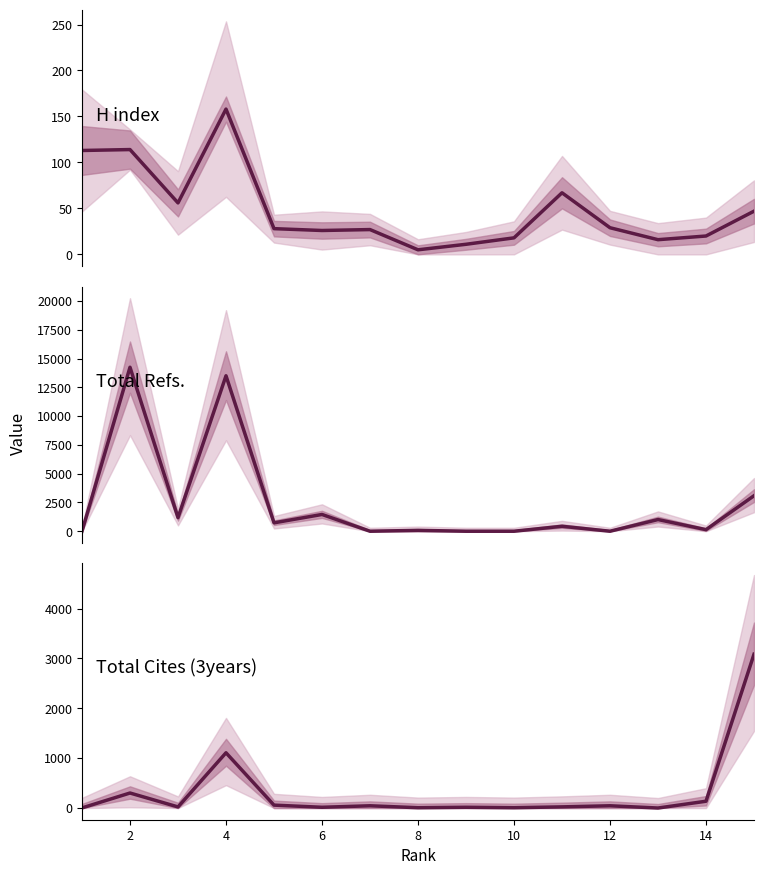

Is it true that Total Cites (3years) equals 1 at 0?

False